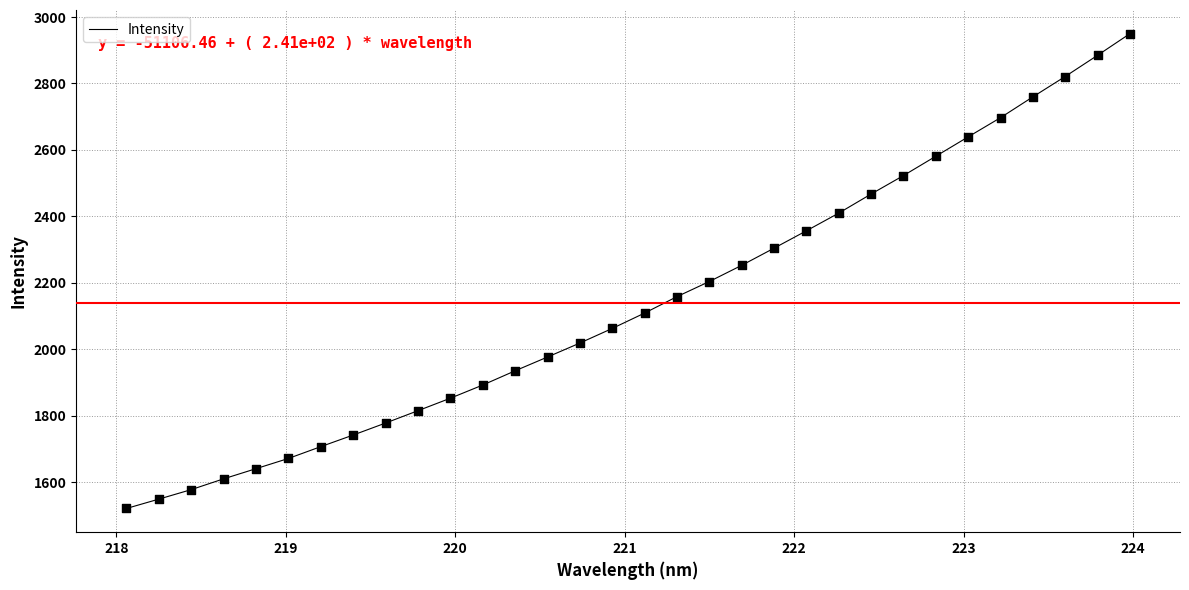

What is the difference between the maximum and minimum values?

1429.2